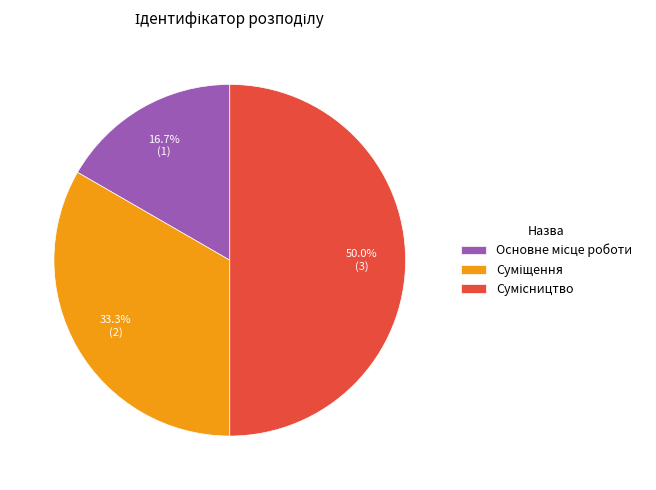

Which category has the biggest portion of the pie?

Сумісництво